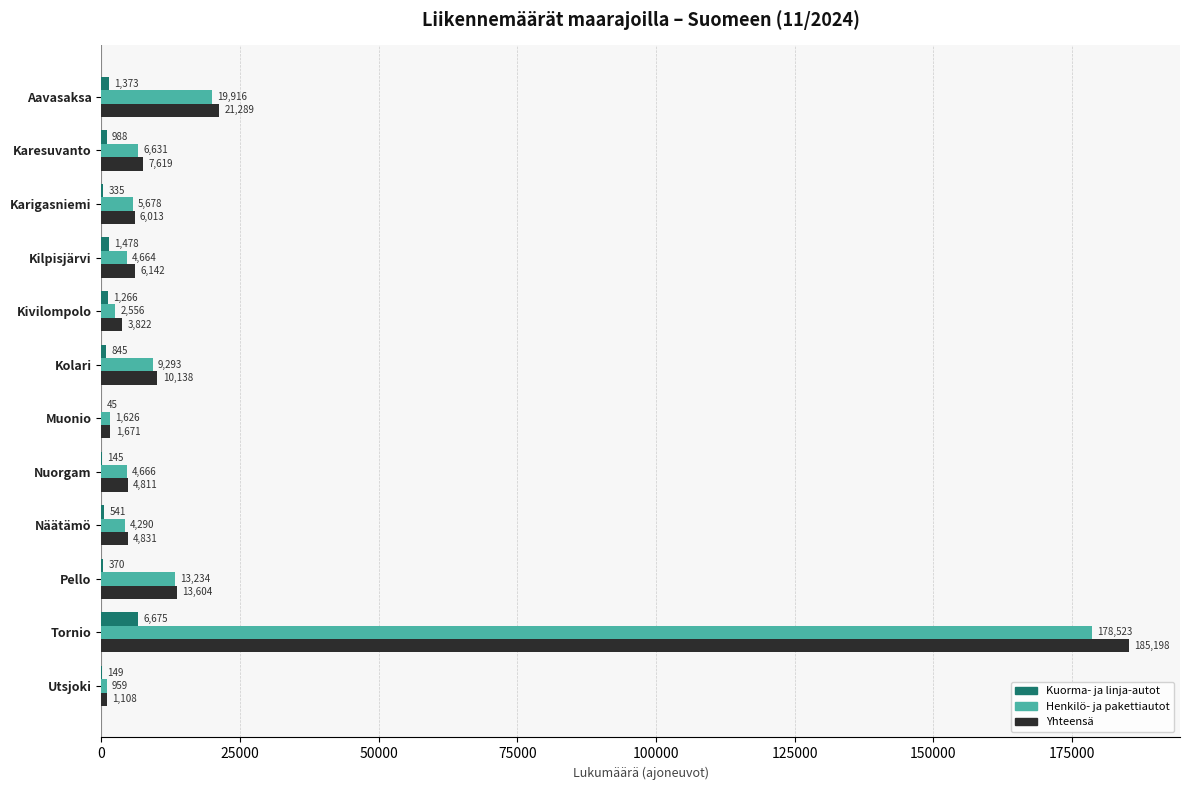

Which series has the widest spread of values?

Yhteensä